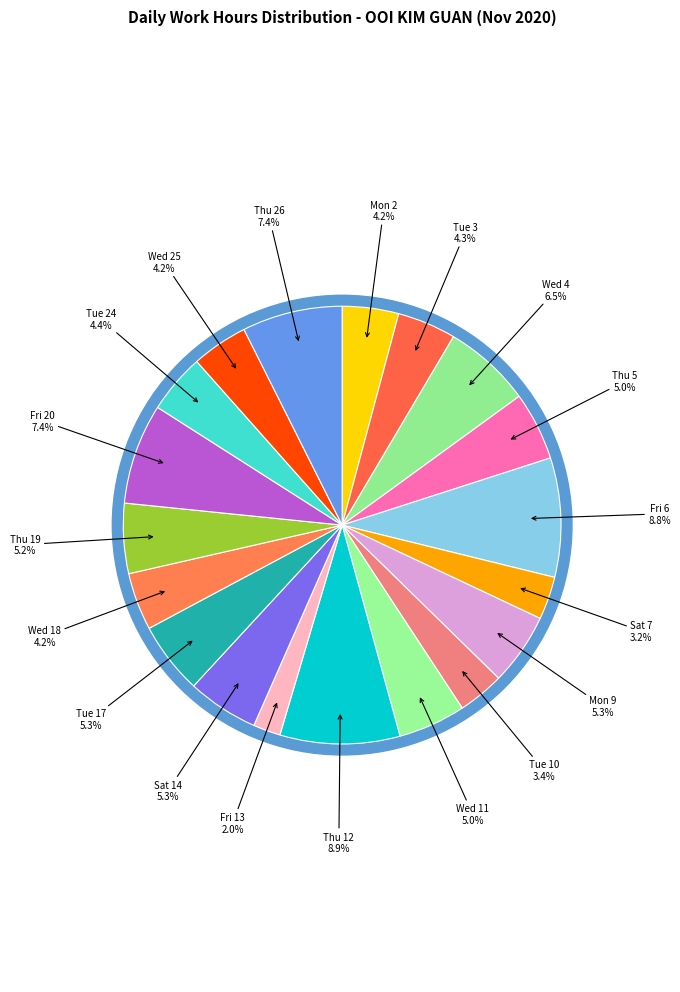

Is Wed 11 the majority of the pie?

No